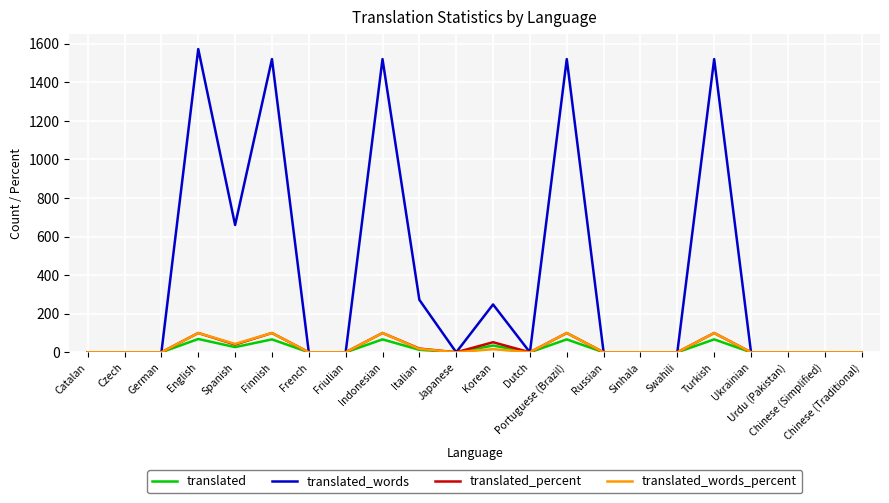

At which category does the chart reach its peak across all series?

English